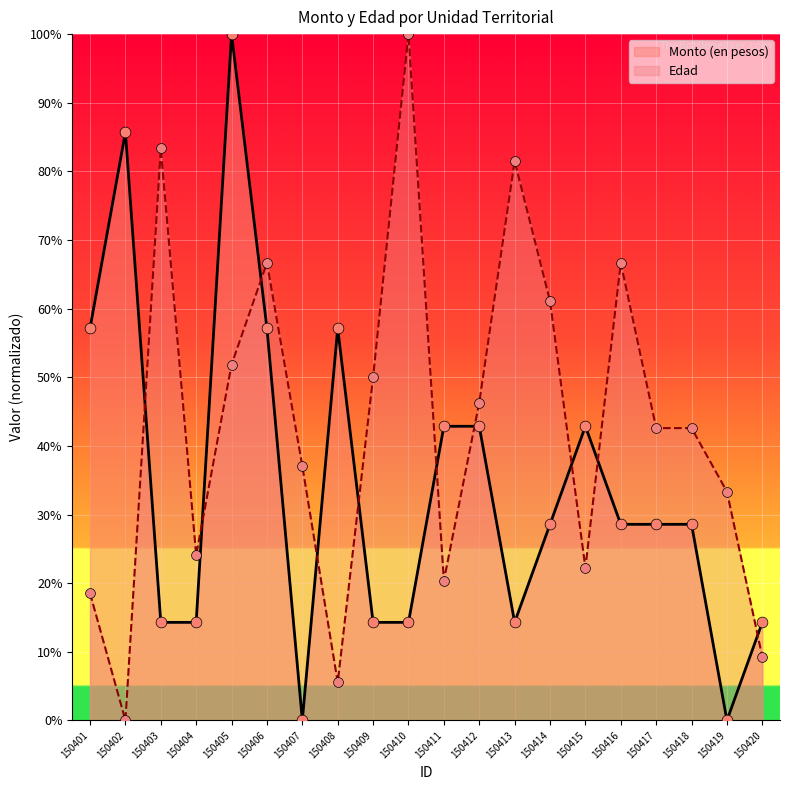

Which series has the largest total across all categories?

Edad